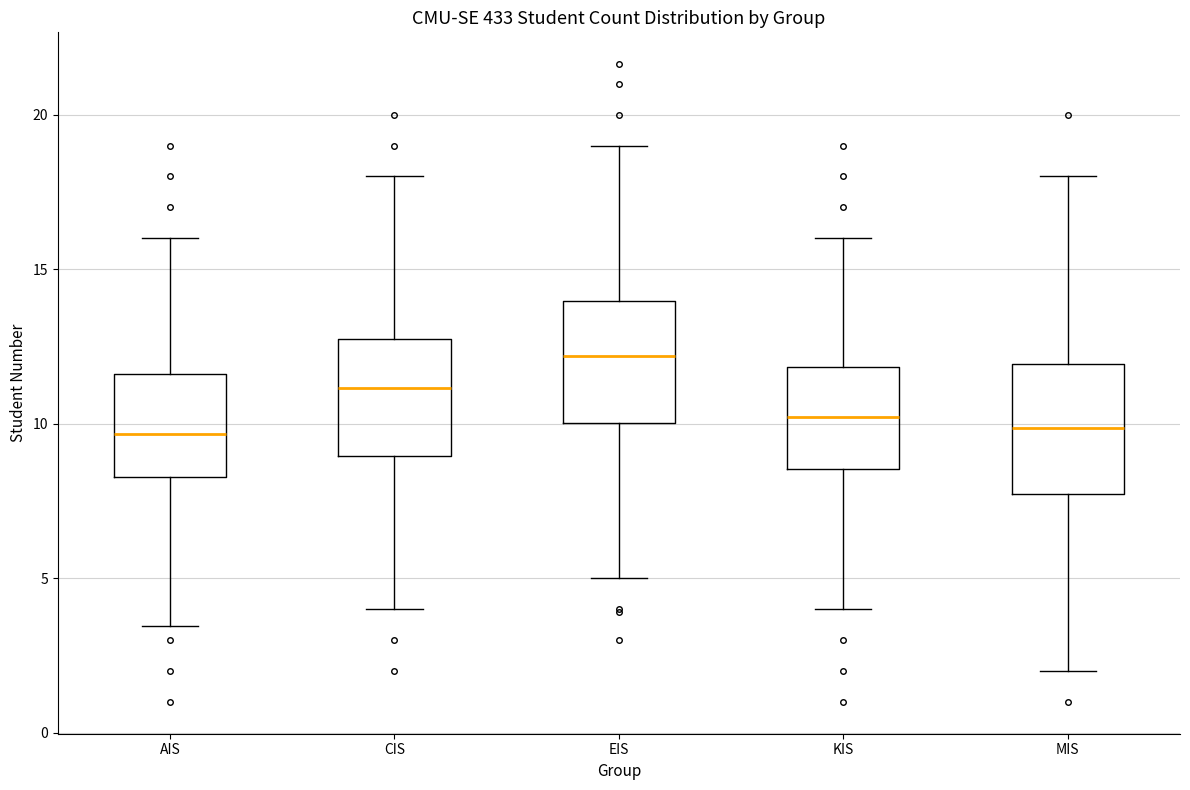

Reading left to right, transcribe this box plot: for each box, give where its median line is, the range the box spans, and where its two whiskers end, as read against the y-axis. The values are not printed on the chart, so give them approximately, as read against the axis.

AIS: median 9.5, box 8.5 to 11.5, whiskers 3.5 to 16.0
CIS: median 11.0, box 9.0 to 12.5, whiskers 4.0 to 18.0
EIS: median 12.0, box 10.0 to 14.0, whiskers 5.0 to 19.0
KIS: median 10.0, box 8.5 to 12.0, whiskers 4.0 to 16.0
MIS: median 10.0, box 7.5 to 12.0, whiskers 2.0 to 18.0